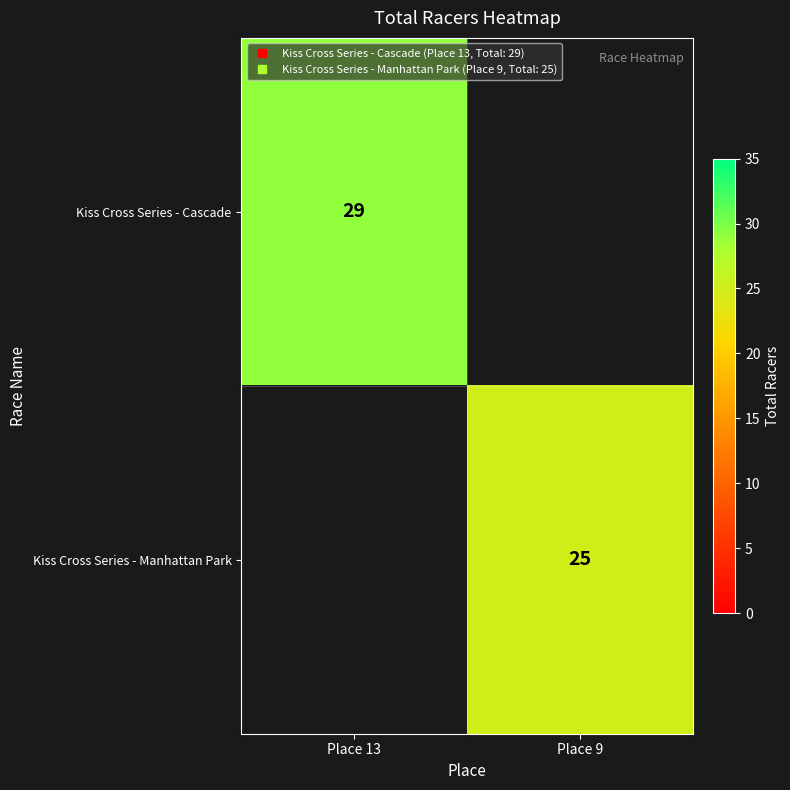

The Kiss Cross Series - Cascade series shows 0 at Place 9. True or false?

True